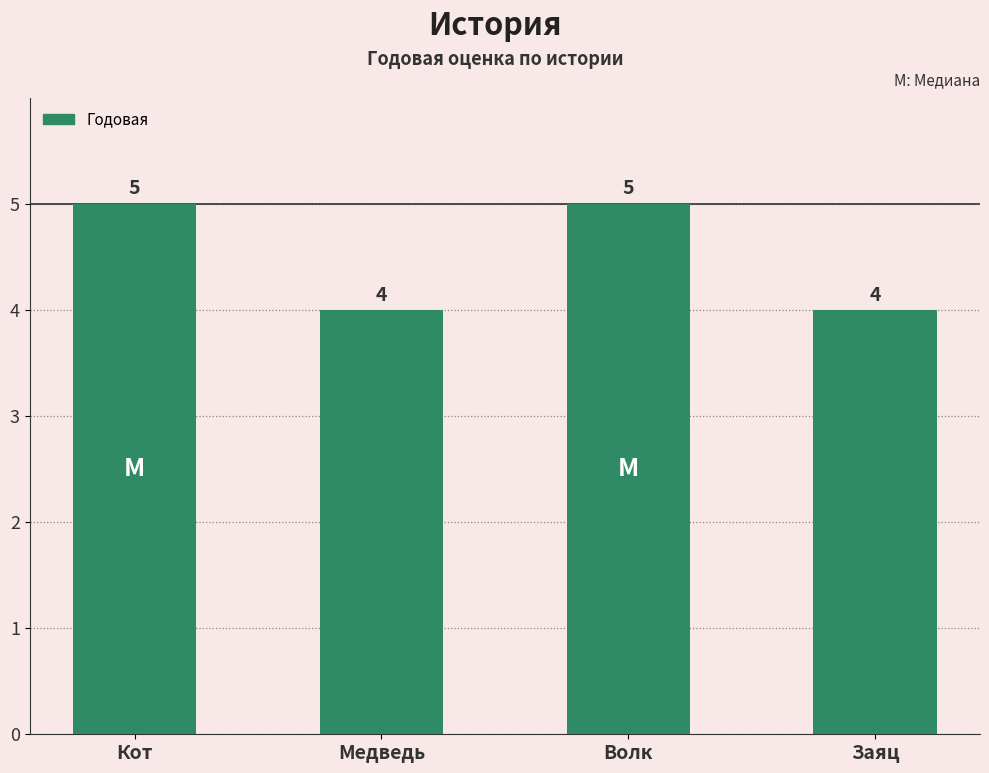

The chart shows a value of 3 at Кот. True or false?

False